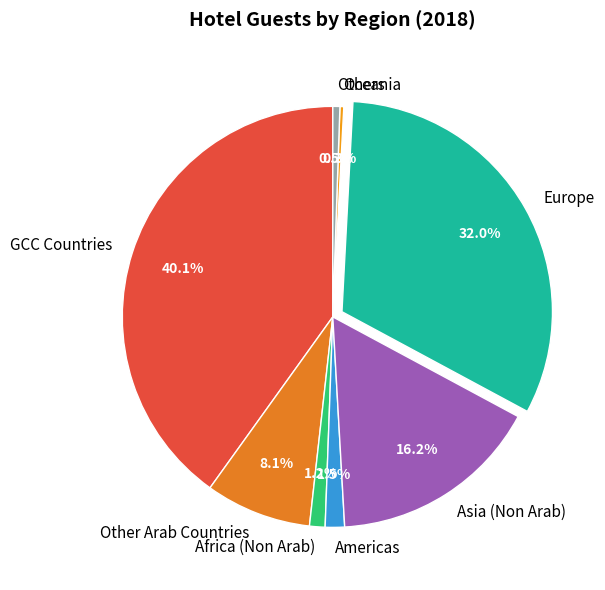

To the nearest percent, what portion does Other Arab Countries represent?

8%